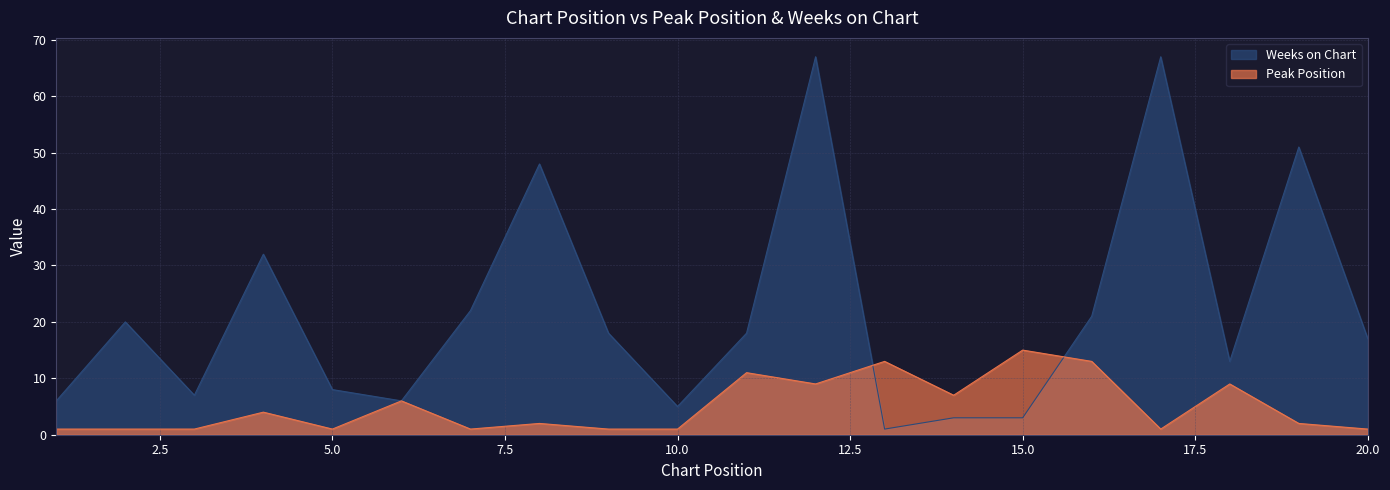

What is the value of the Peak Position point at the 19th from the left?

2